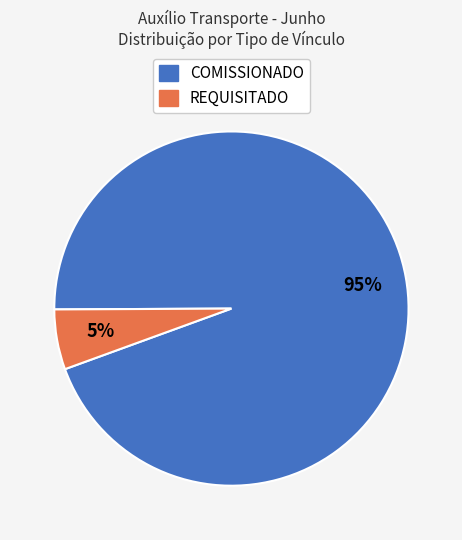

Is it true that COMISSIONADO is 99% of the pie?

False